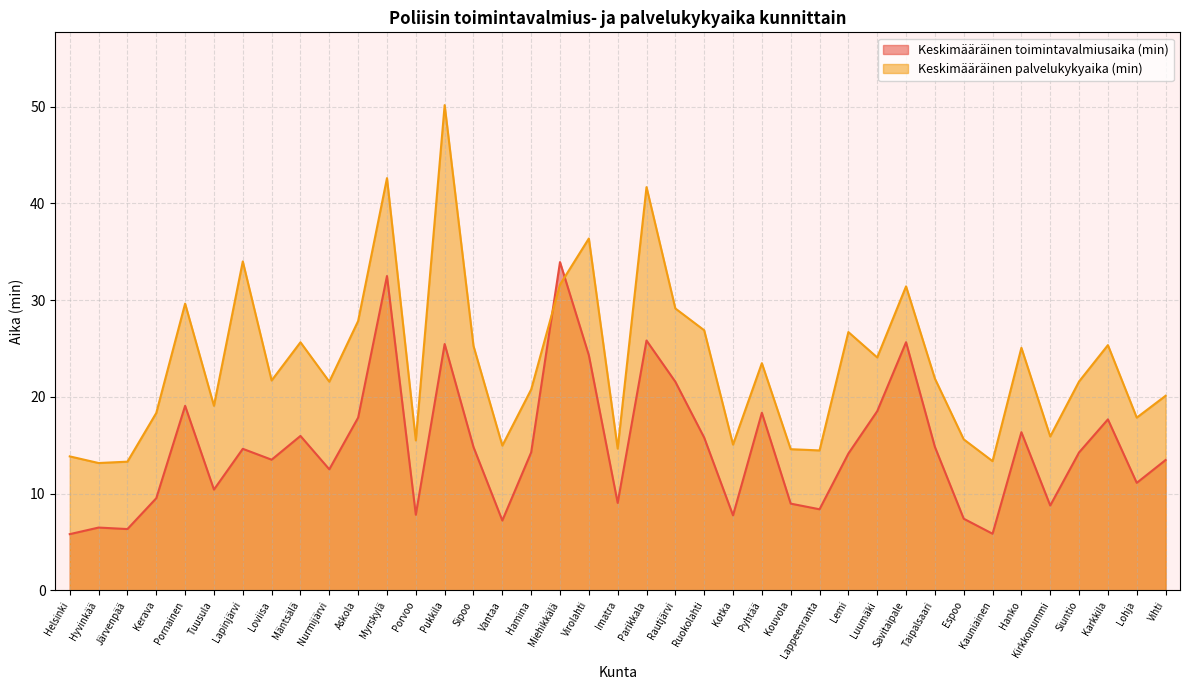

The value of Keskimääräinen toimintavalmiusaika (min) at Myrskylä is 56.7. True or false?

False